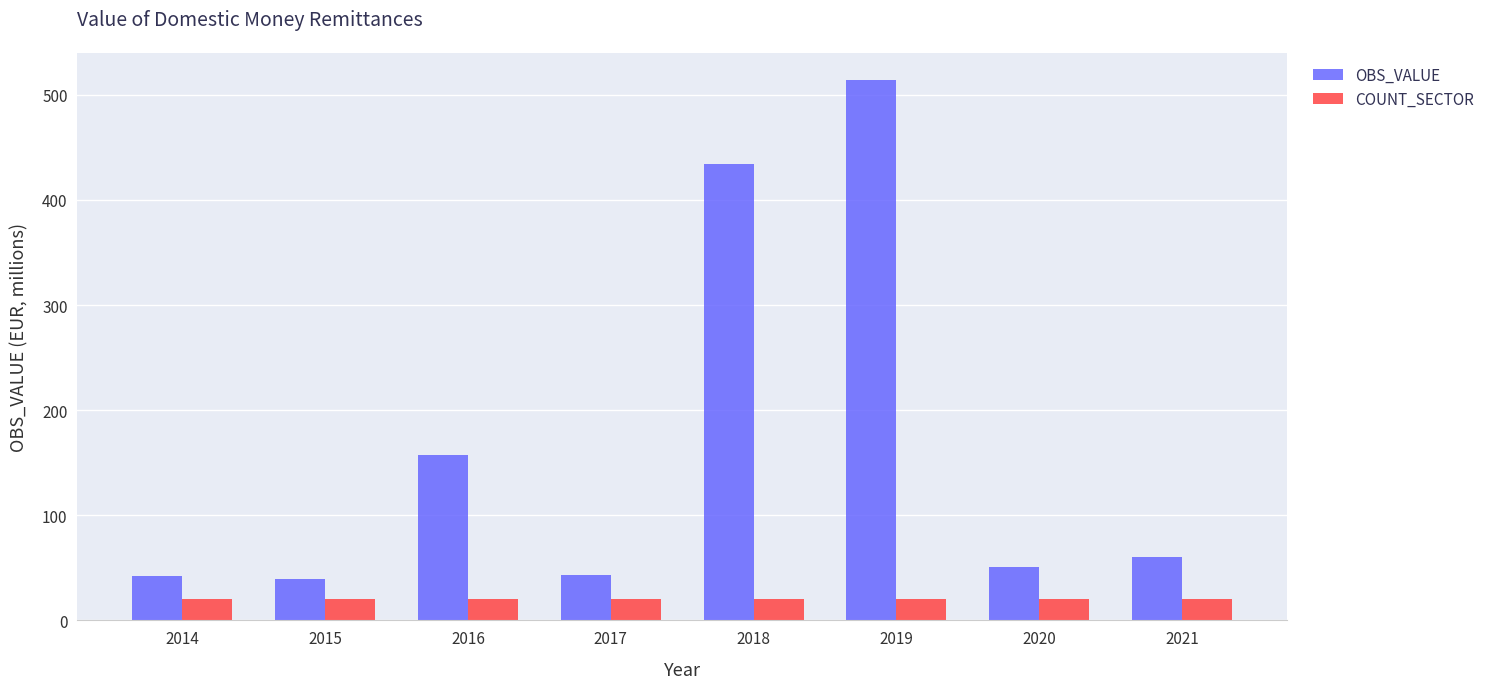

Rank the series by their average value, from highest to lowest.

OBS_VALUE, COUNT_SECTOR